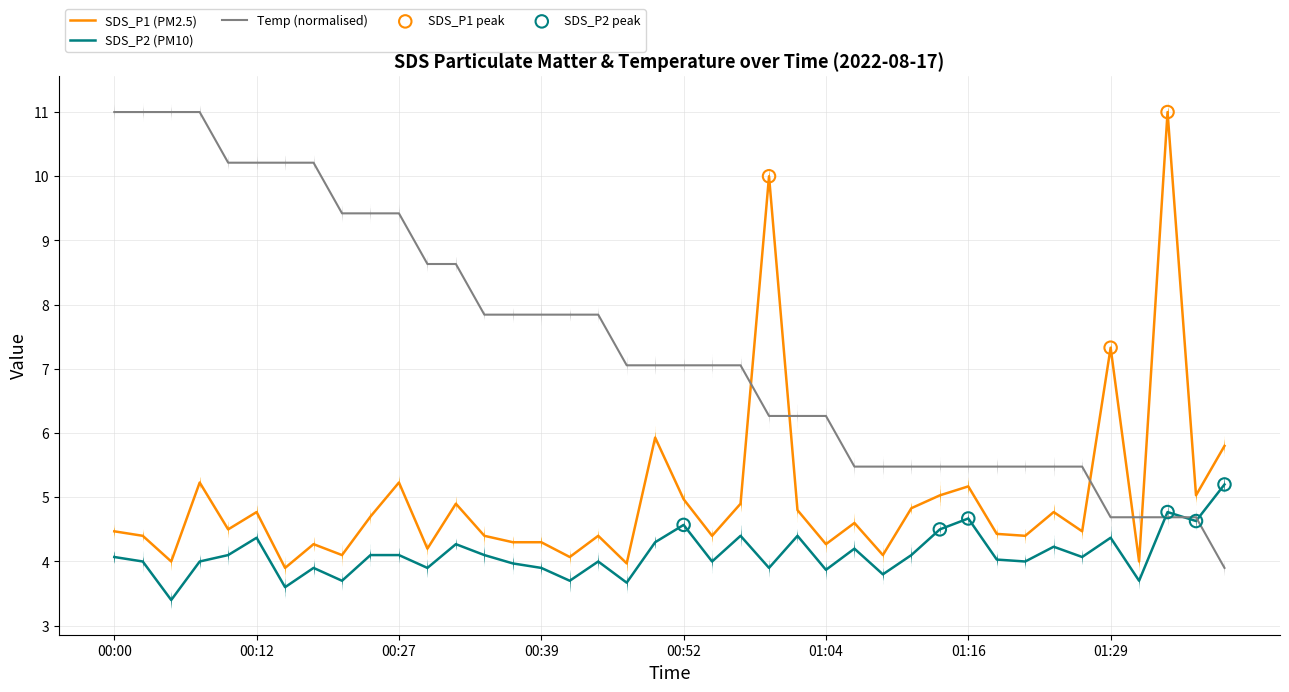

Which series has the largest total across all categories?

Temp